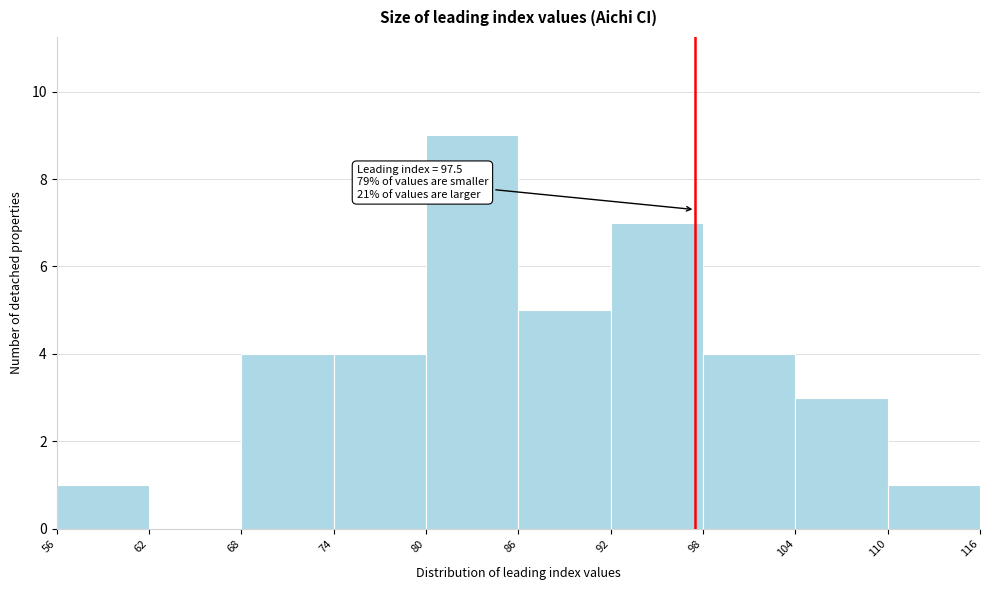

Which range on the x-axis has the tallest bar?

80 to 86